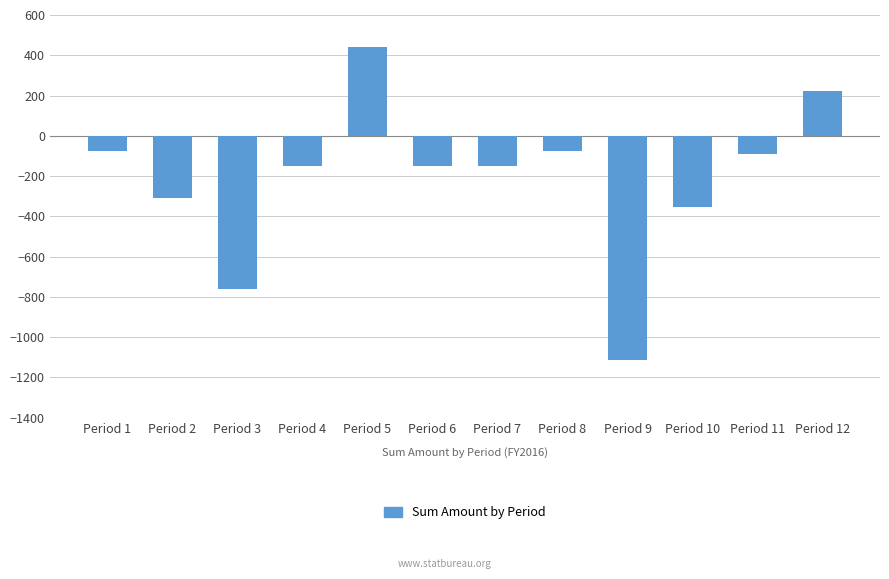

What is the greatest value displayed?

440.0